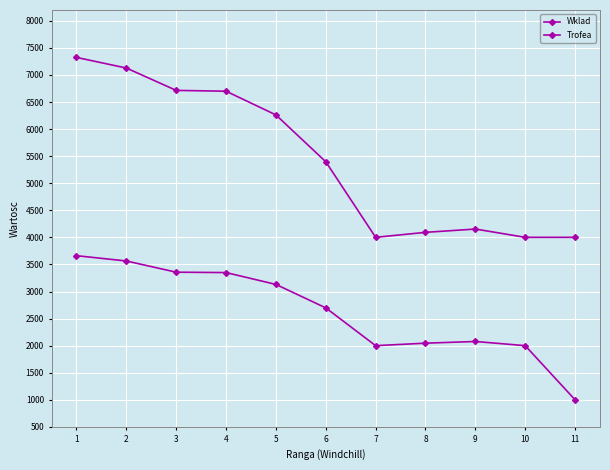

How many lines are shown in the chart?

2